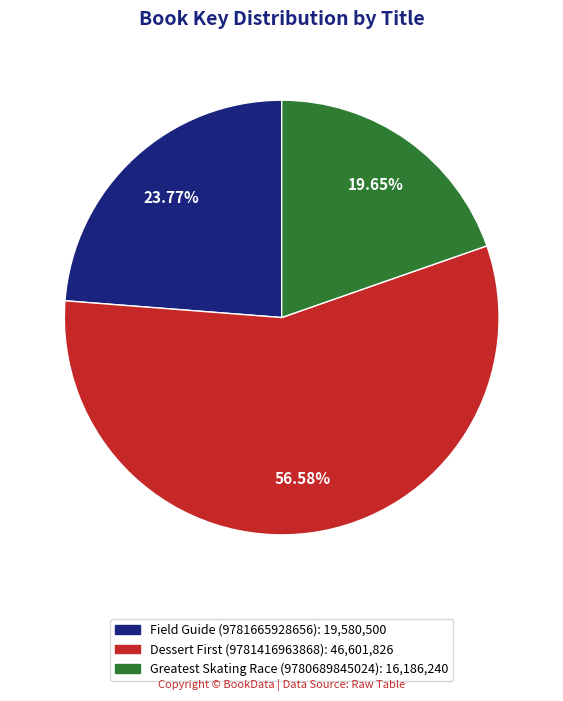

Which category has the biggest portion of the pie?

Dessert First (9781416963868)